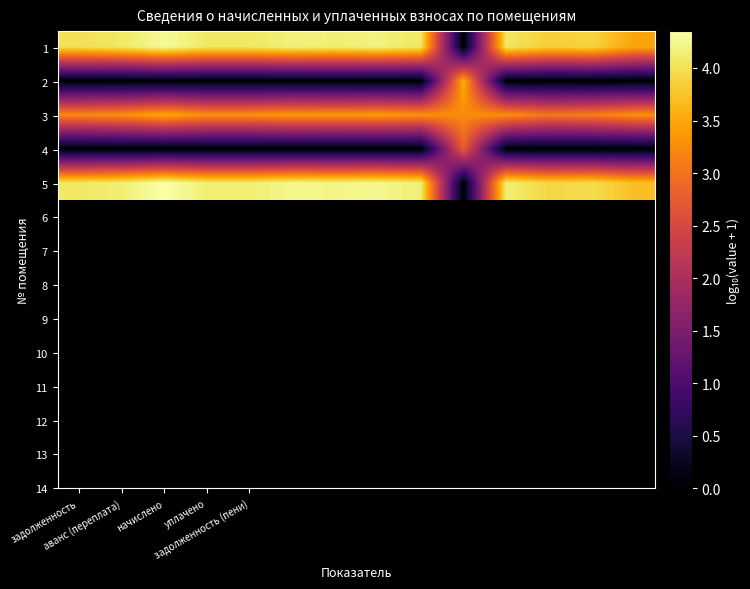

Reading left to right, list all the values displayed in this chart.

1: 4.0	4.1	4.3	4.1	4.1	4.2	4.1	4.2	4.1	0.0	4.1	3.8	3.9	3.5
2: 0.0	0.0	0.0	0.0	0.0	0.0	0.0	0.0	0.0	3.6	0.0	0.0	0.0	0.0
3: 3.2	3.3	3.5	3.3	3.3	3.4	3.4	3.4	3.3	3.2	3.3	3.1	3.1	3.3
4: 0.0	0.0	0.0	0.0	0.0	0.0	0.0	0.0	0.0	2.8	0.0	0.0	0.0	0.0
5: 4.1	4.1	4.4	4.1	4.1	4.2	4.2	4.2	4.1	0.0	4.1	3.9	4.0	3.7